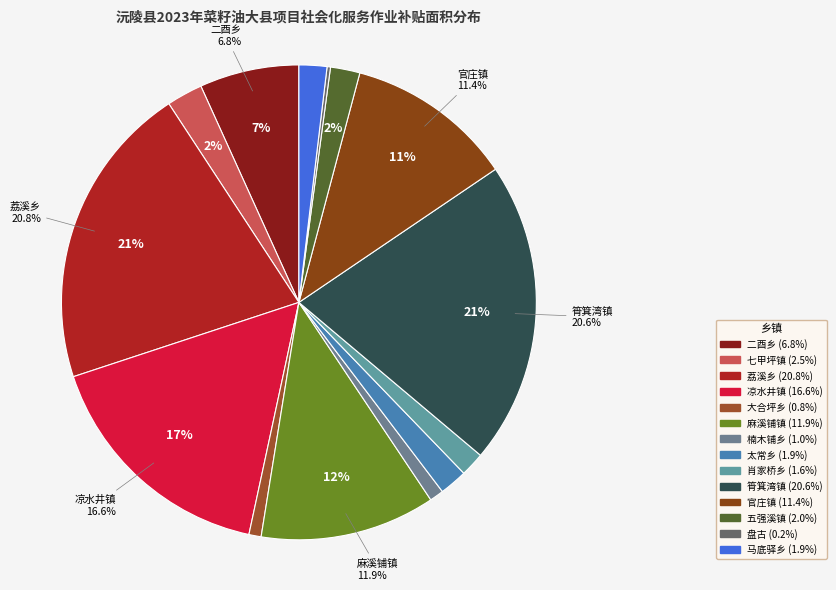

Is there a majority slice in this chart?

No